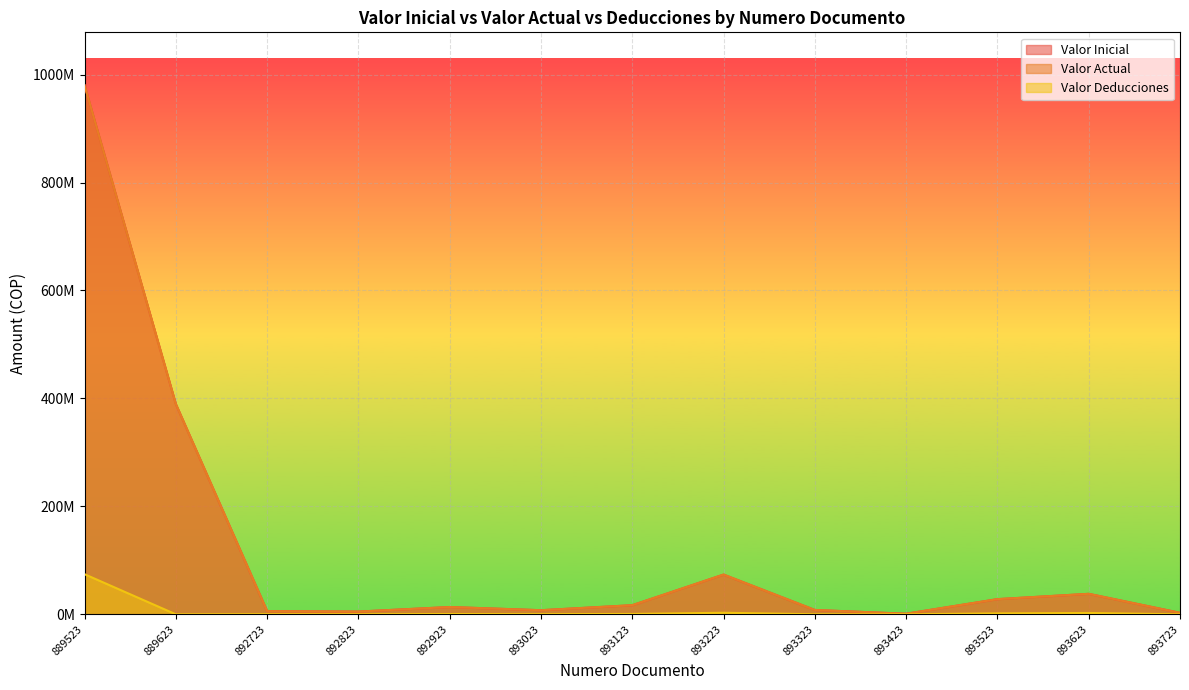

Rank the series at 893423 from lowest to highest value.

Valor Deducciones, Valor Inicial, Valor Actual